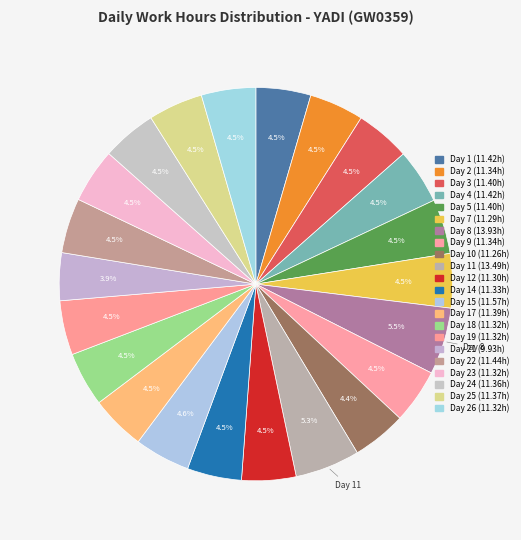

How many slices are in this pie chart?

22